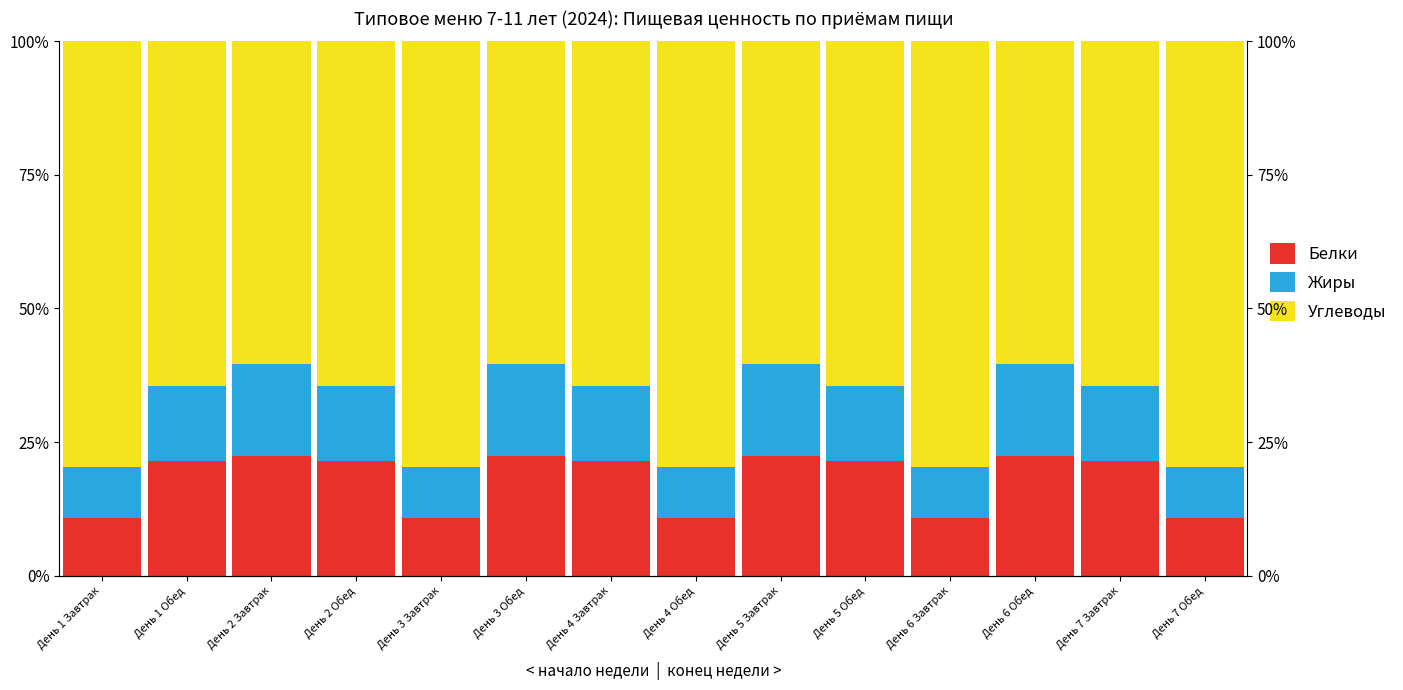

What is the difference between the maximum and minimum values in the Углеводы series?

19.4